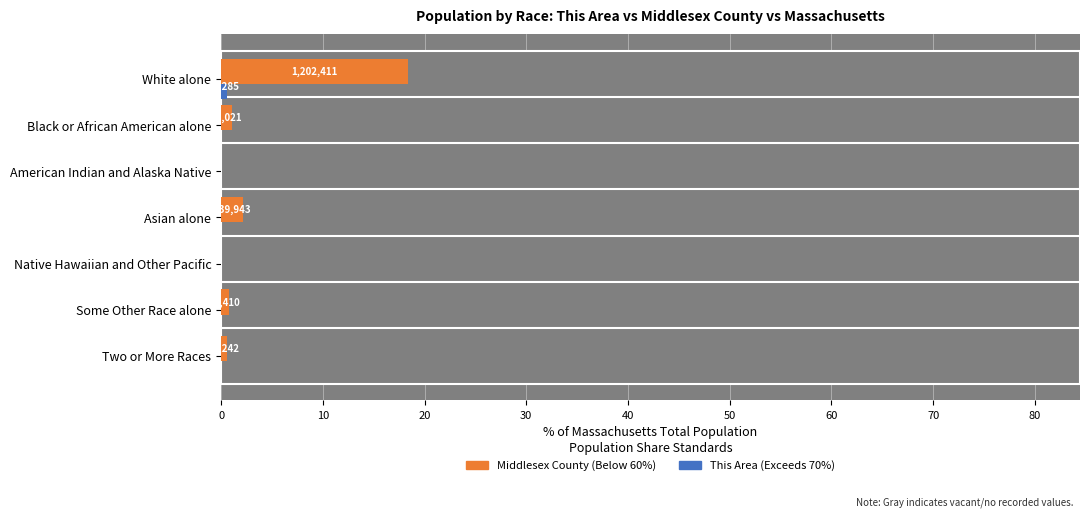

What is the value of the Middlesex County bar at the 2nd from the left?

1.1